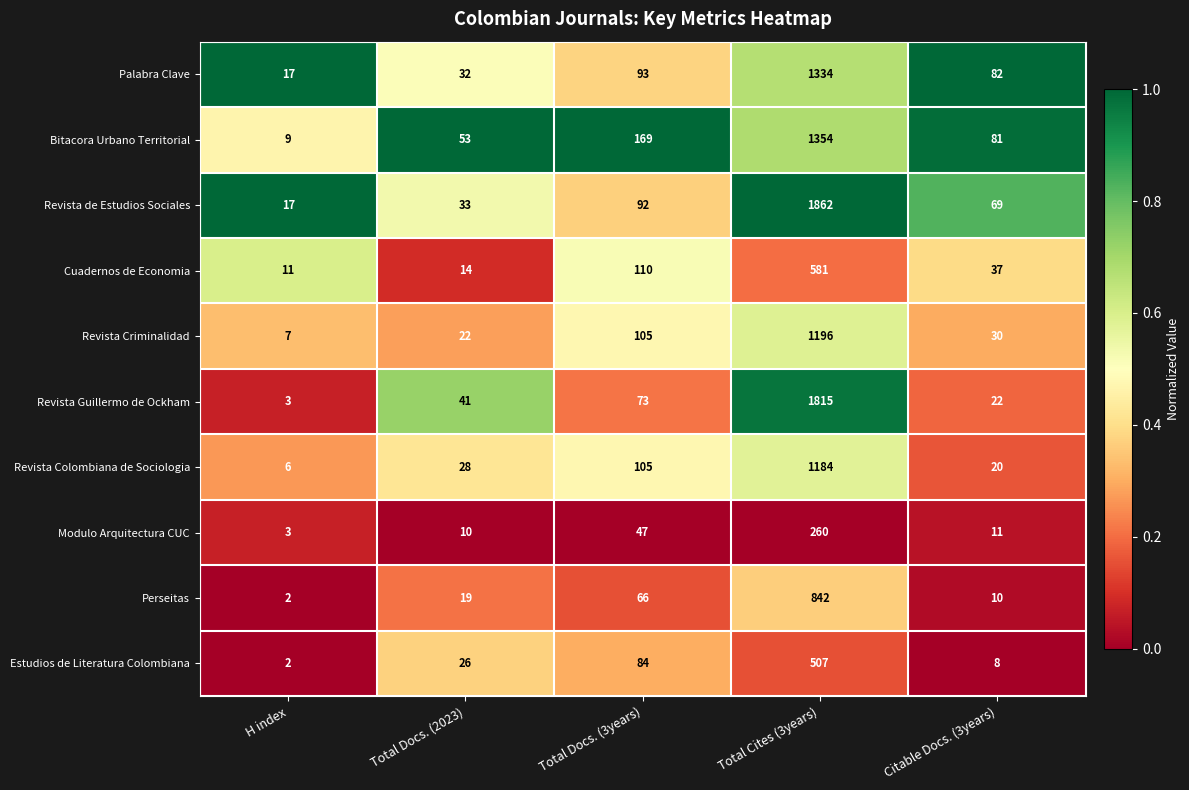

What is the difference between the Perseitas values at Total Docs. (3years) and Total Docs. (2023)?

47